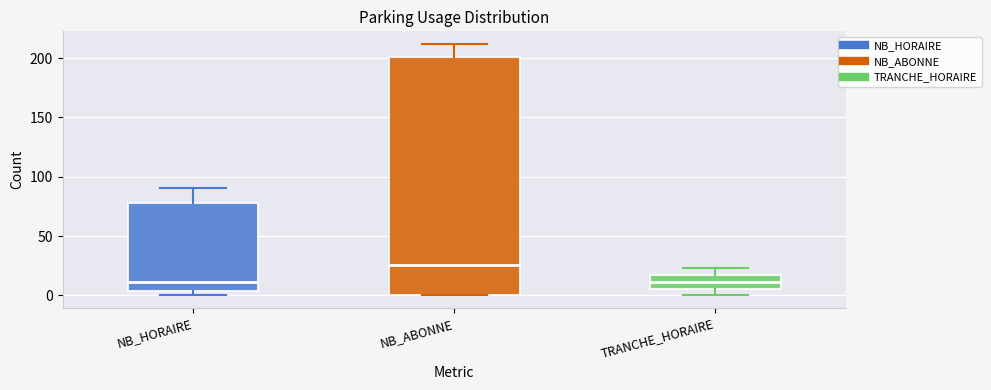

Reading left to right, read every box against the y-axis: the position of its median line, the range the box covers, and the ends of its whiskers. The values are not printed on the chart, so give them approximately, as read against the axis.

NB_HORAIRE: median 10, box 5 to 80, whiskers 0 to 90
NB_ABONNE: median 25, box 0 to 200, whiskers 0 to 210
TRANCHE_HORAIRE: median 10, box 5 to 15, whiskers 0 to 25